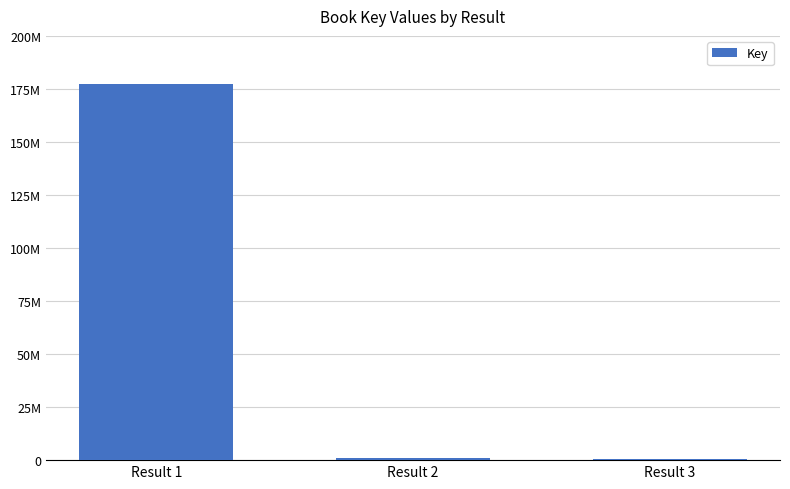

Which category has the lowest value across all series?

Result 3